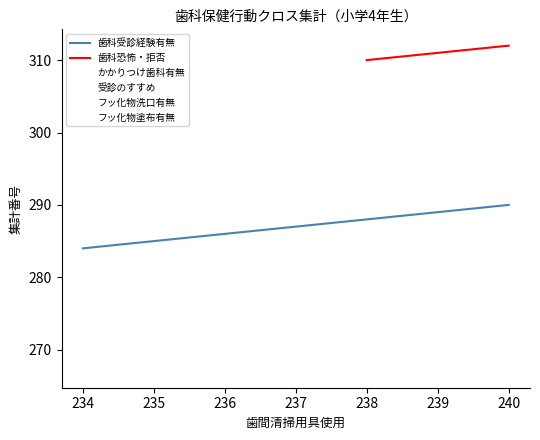

What is the value of the かかりつけ歯科有無 point at the 2nd from the left?

298